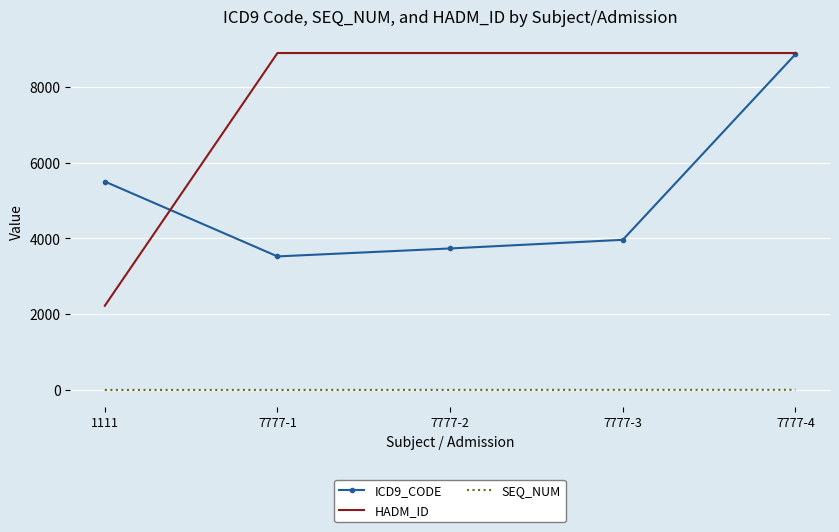

Which series has the largest total across all categories?

HADM_ID